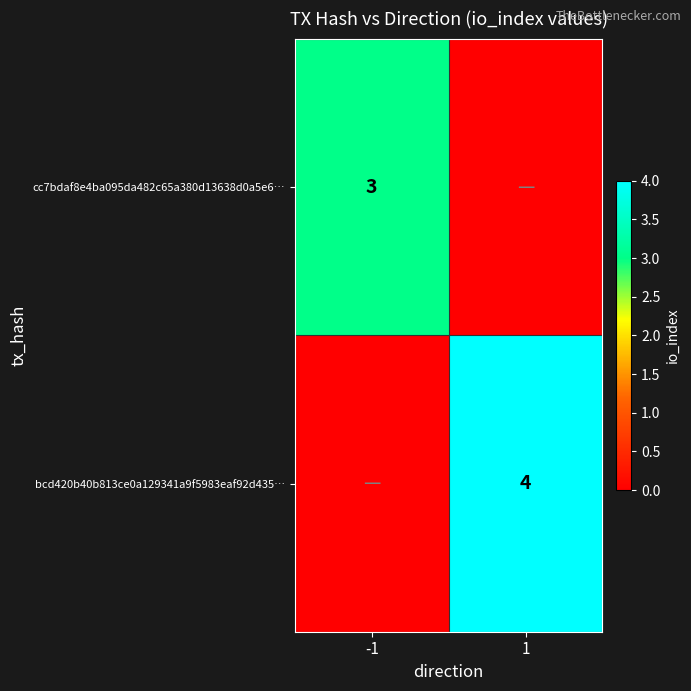

The value of cc7bdaf8e4ba095da482c65a380d13638d0a5e6… at -1 is 3. True or false?

True